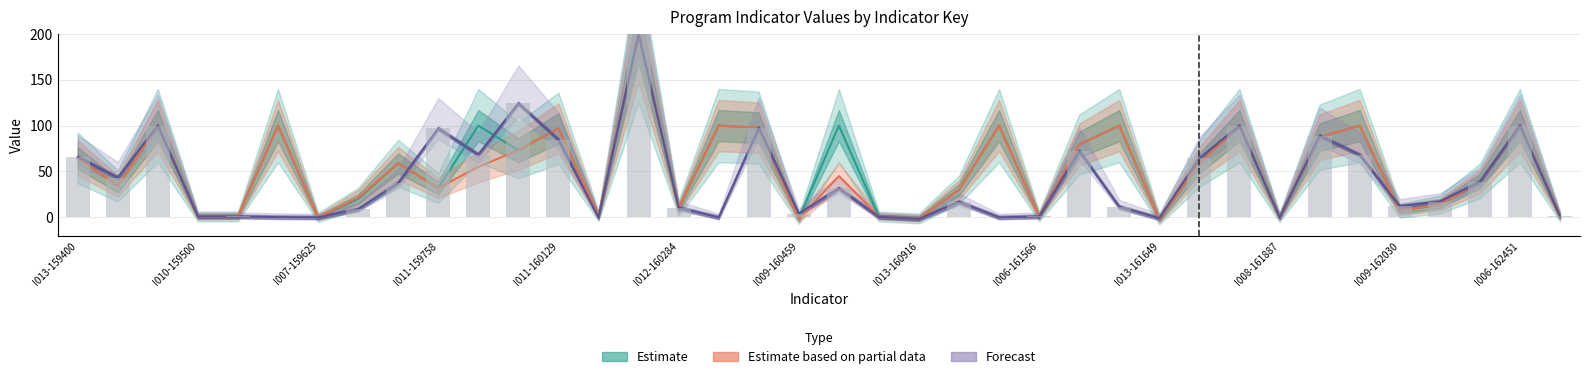

How many distinct data groups are displayed?

3